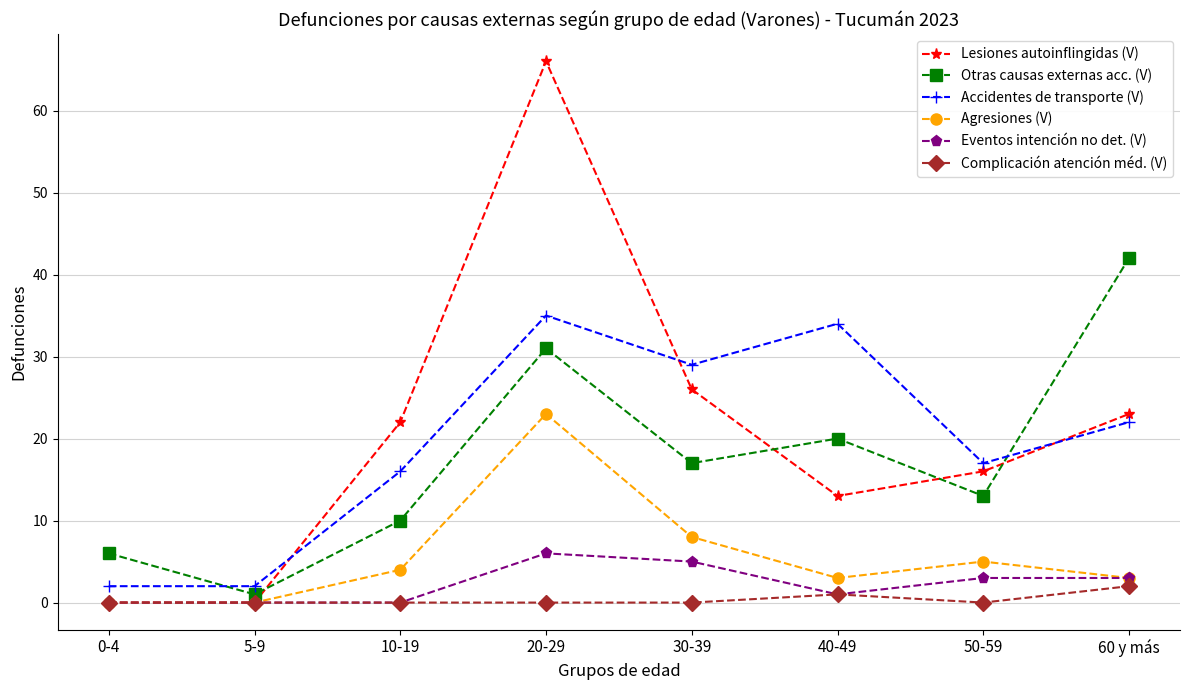

Between 10-19 and 20-29, which series saw the biggest shift?

Lesiones autoinflingidas (V)